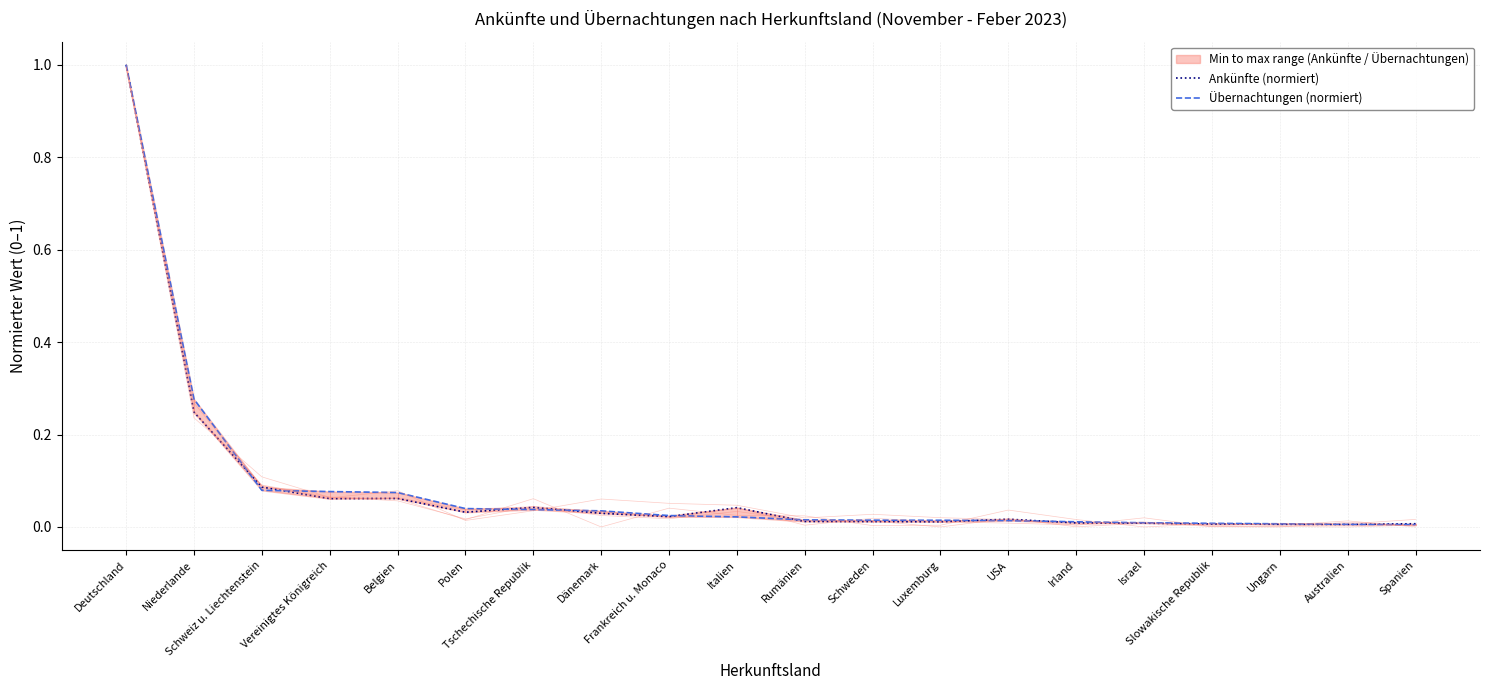

True or false: Übernachtungen (normiert) has more than 1 points higher than both neighbors.

False